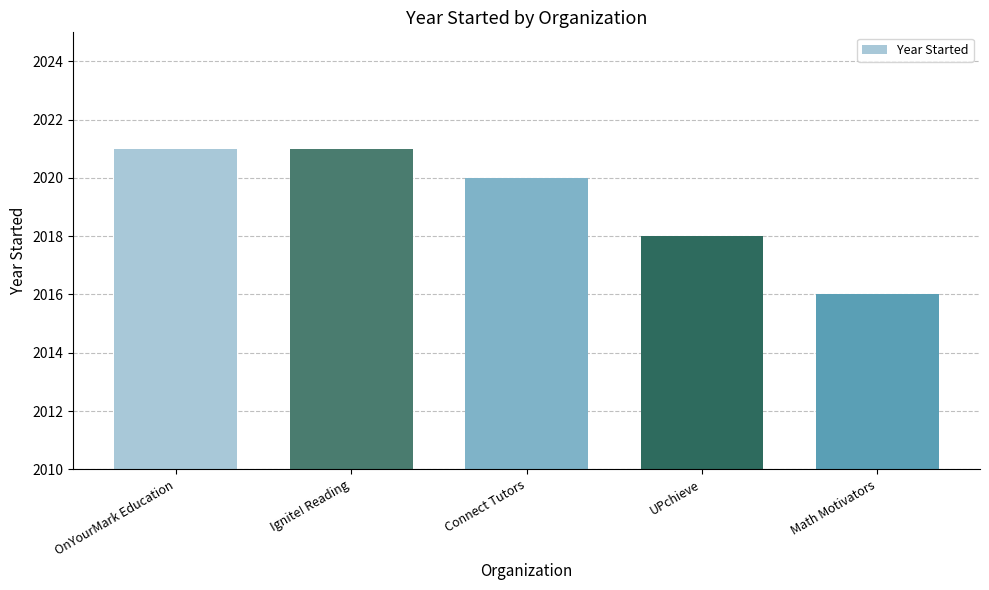

Reading right to left, what are all the values shown in this chart?

2016	2018	2020	2021	2021